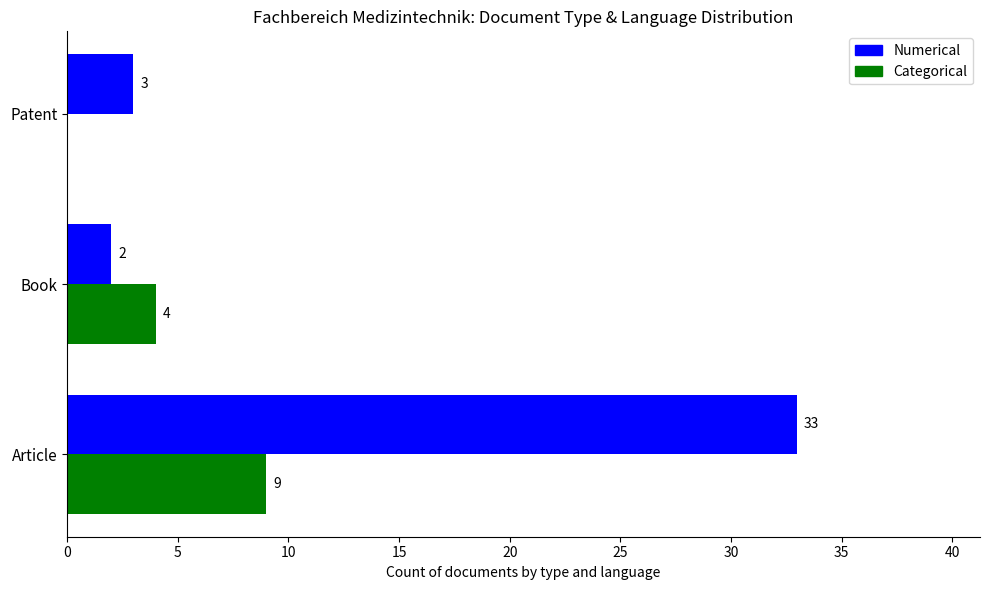

At which category is the sum across all series the highest?

Article